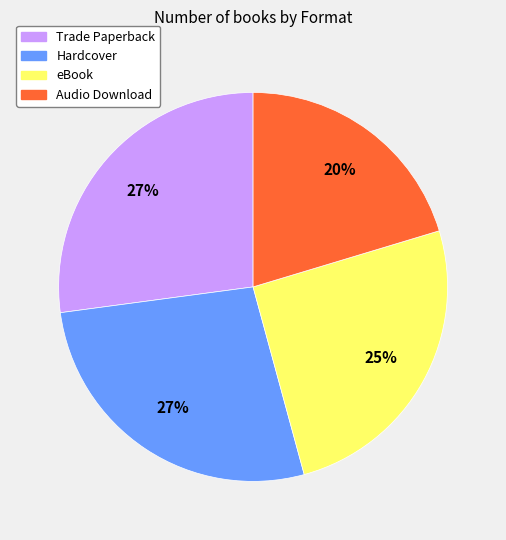

How many slices are in this pie chart?

4